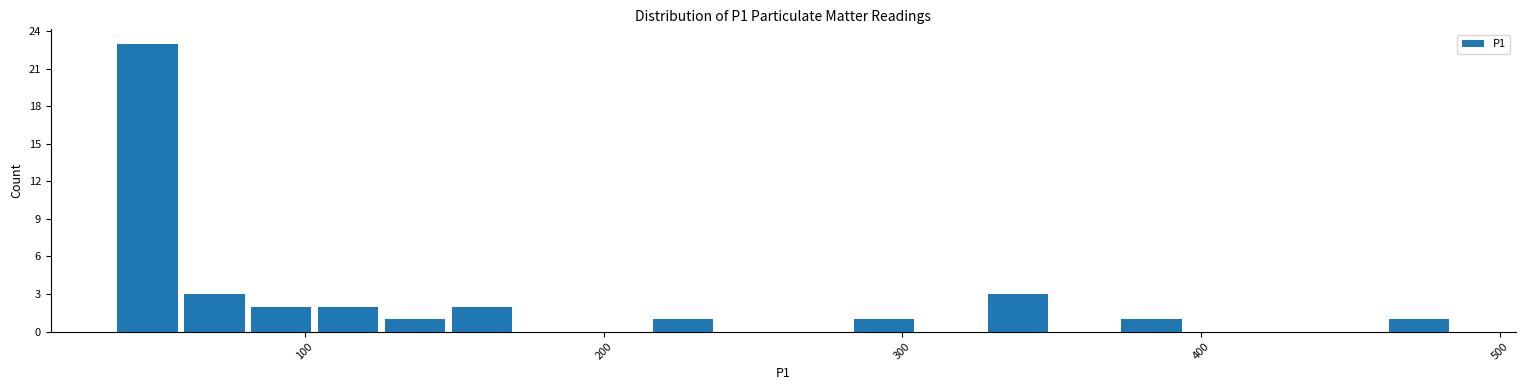

Around what value on the x-axis is the tallest bar? Give the approximate position of its centre, as read against the axis.

50